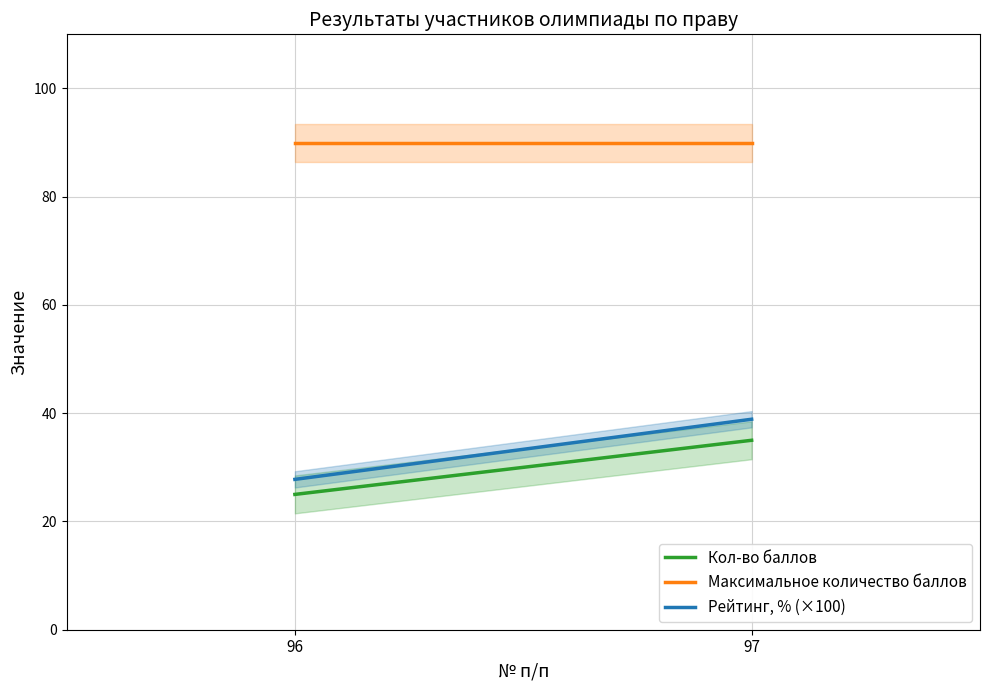

At how many categories does at least one series exceed 31?

2